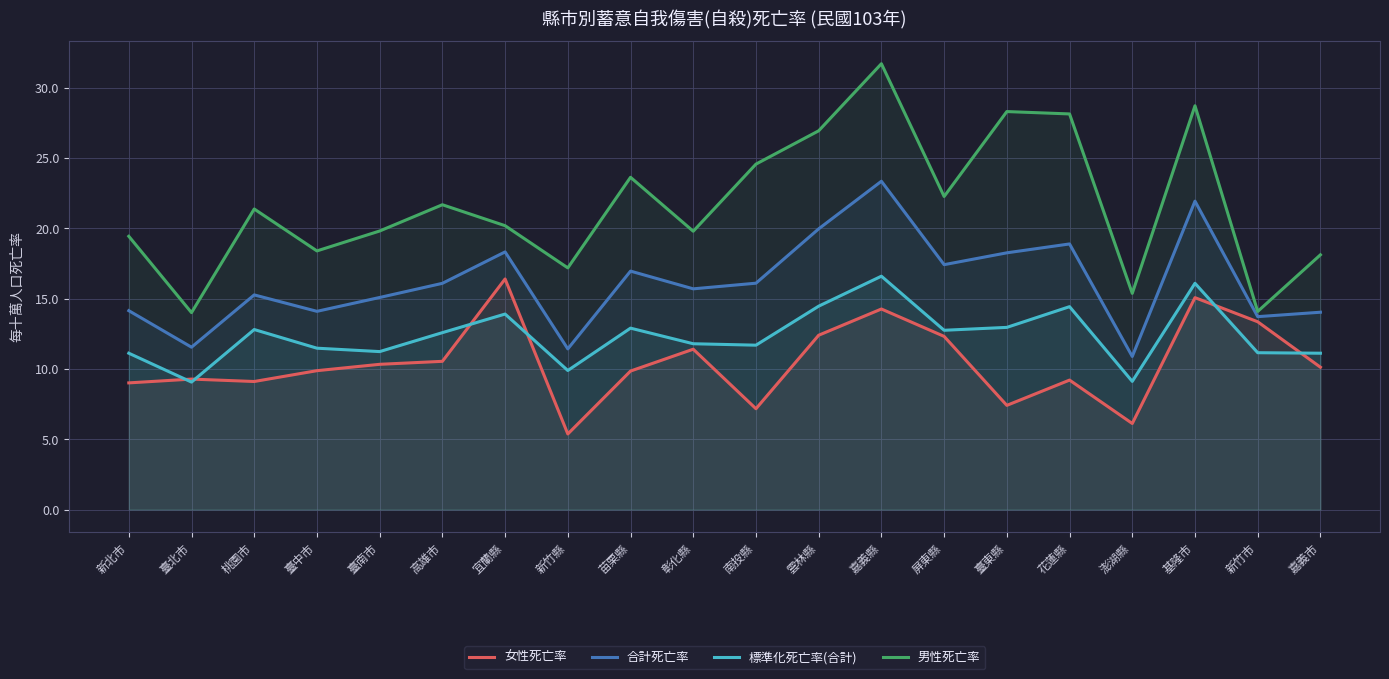

Which series changed the most between 南投縣 and 澎湖縣?

男性死亡率